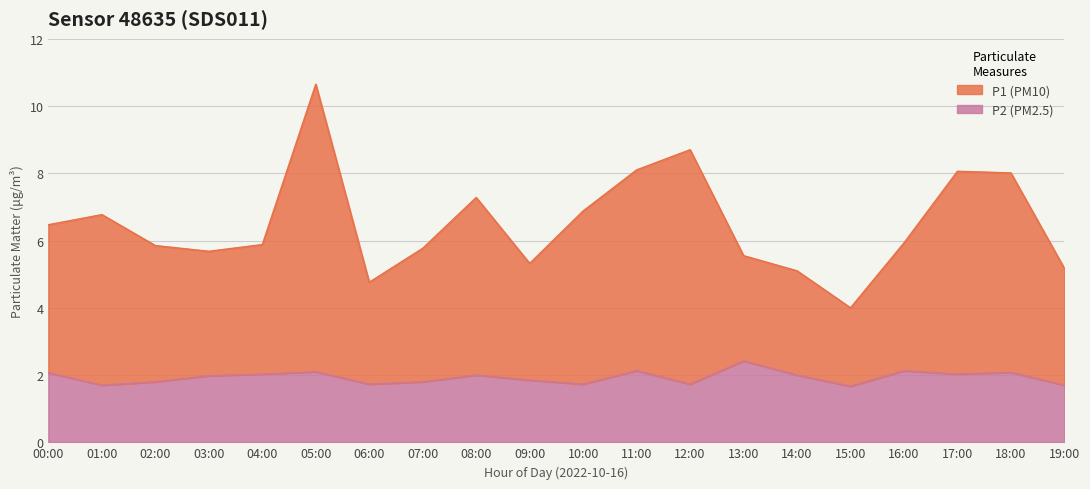

Which series has the widest spread of values?

P1